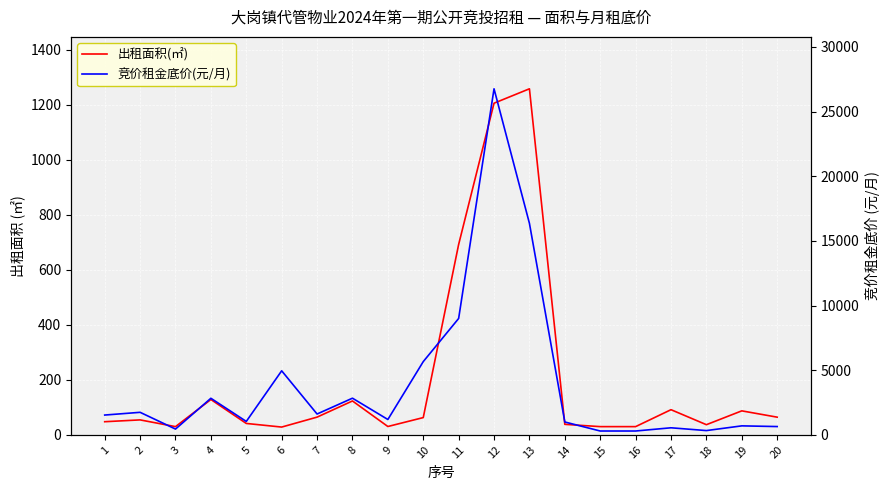

Which series has the widest spread of values?

竞价租金底价(元/月)